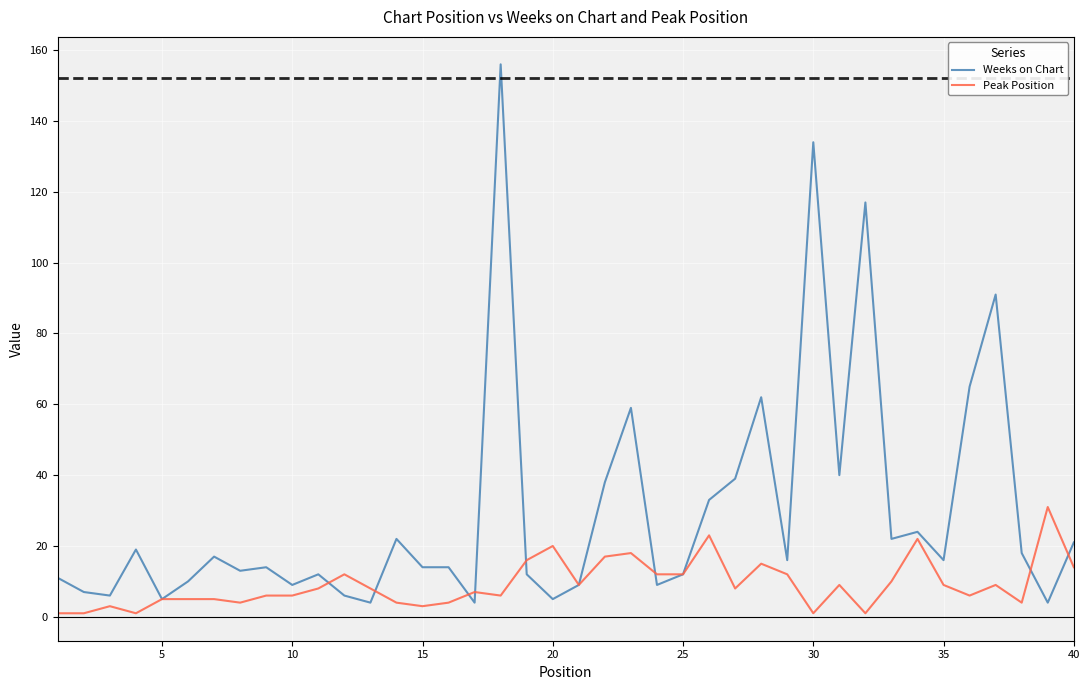

Rank the series by their average value, from lowest to highest.

Peak Position, Weeks on Chart